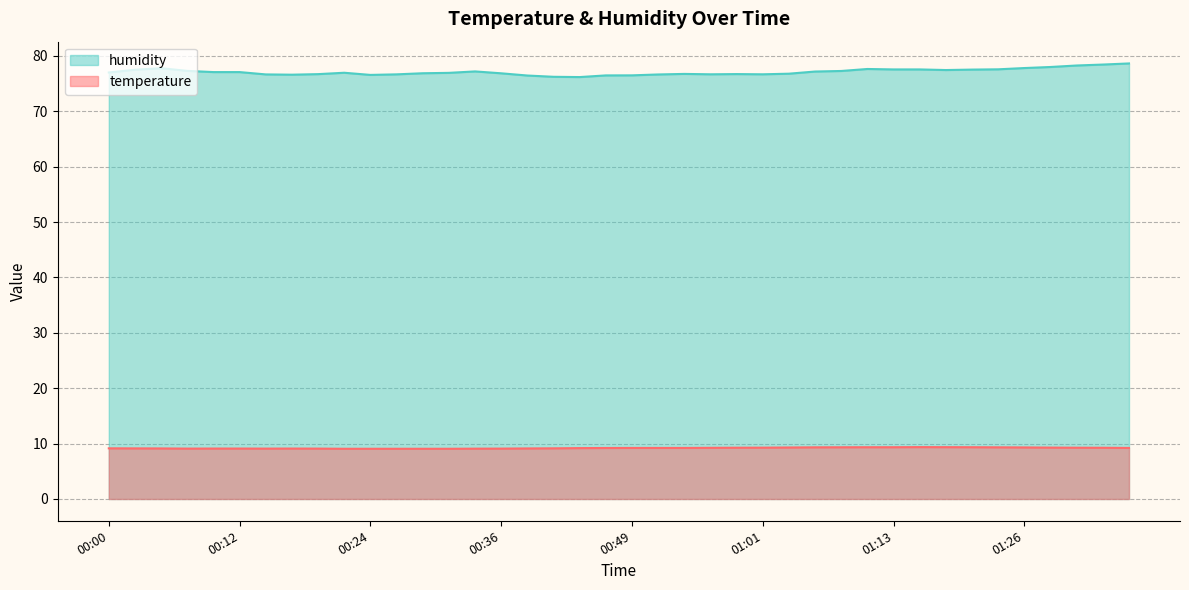

True or false: humidity and temperature cross at least once.

False